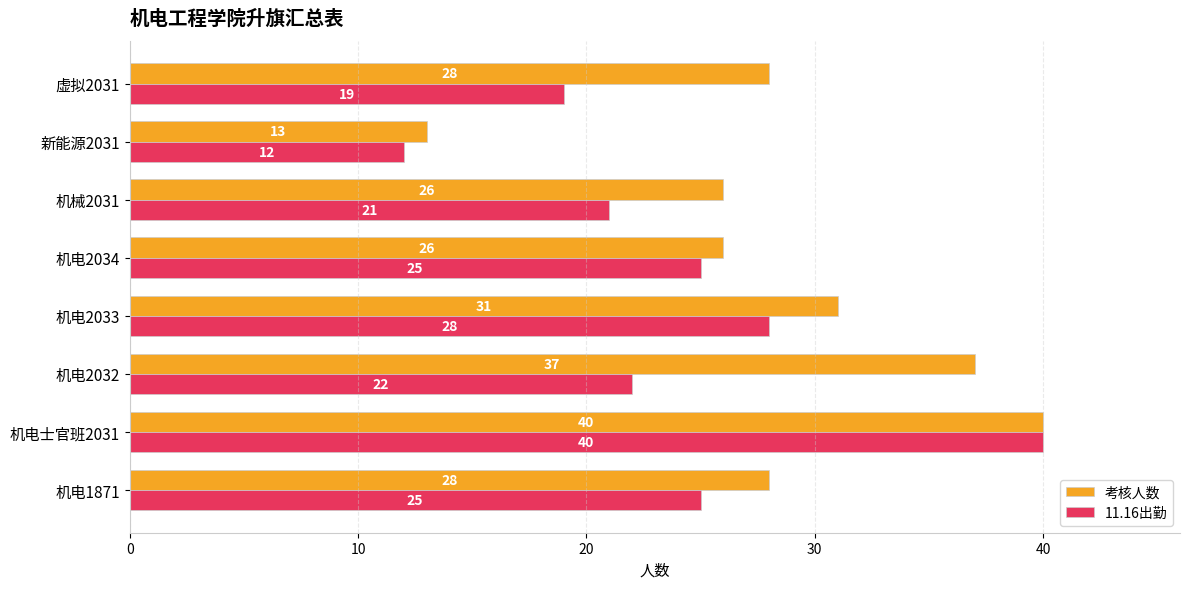

What is the spread (max minus min) of values at 机械2031?

5